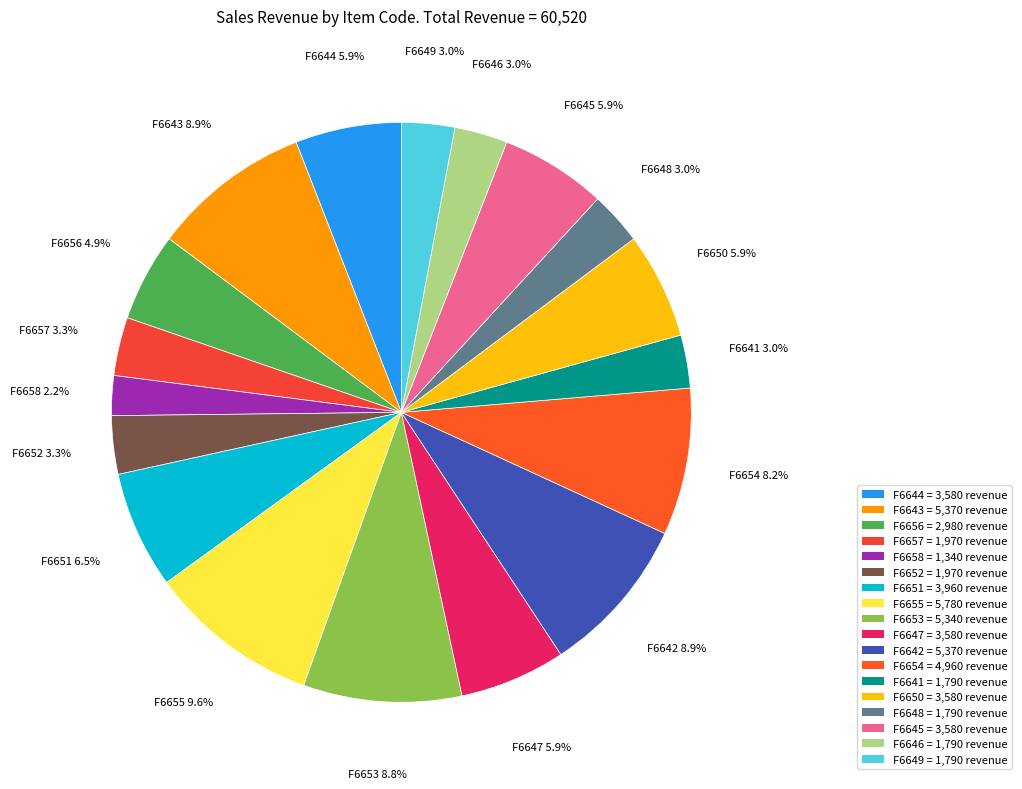

Which slice is the largest?

F6655